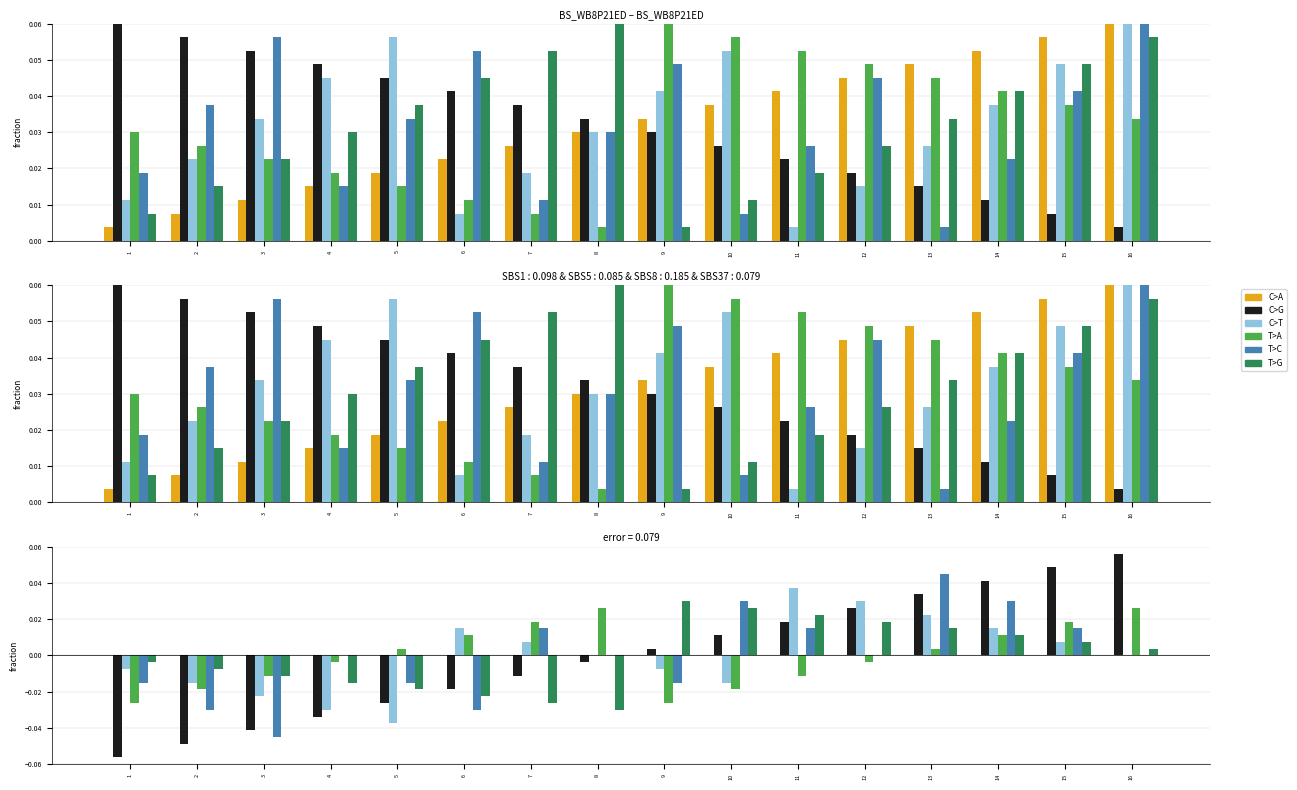

Which series has the largest total across all categories?

C>A